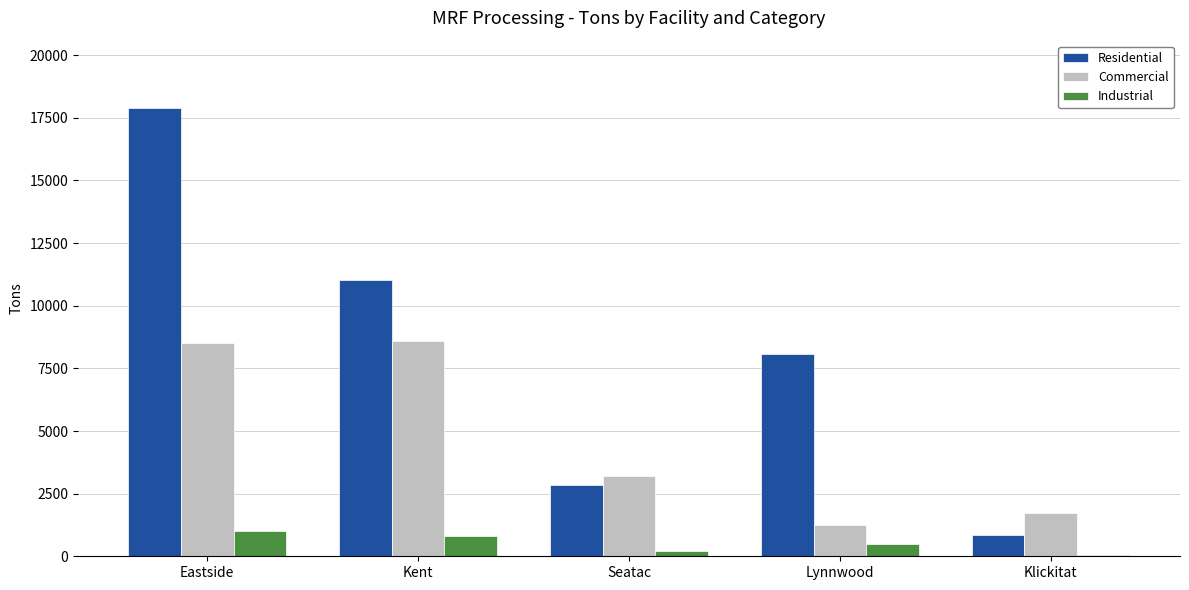

What are all the series names shown in the legend?

Residential, Commercial, Industrial